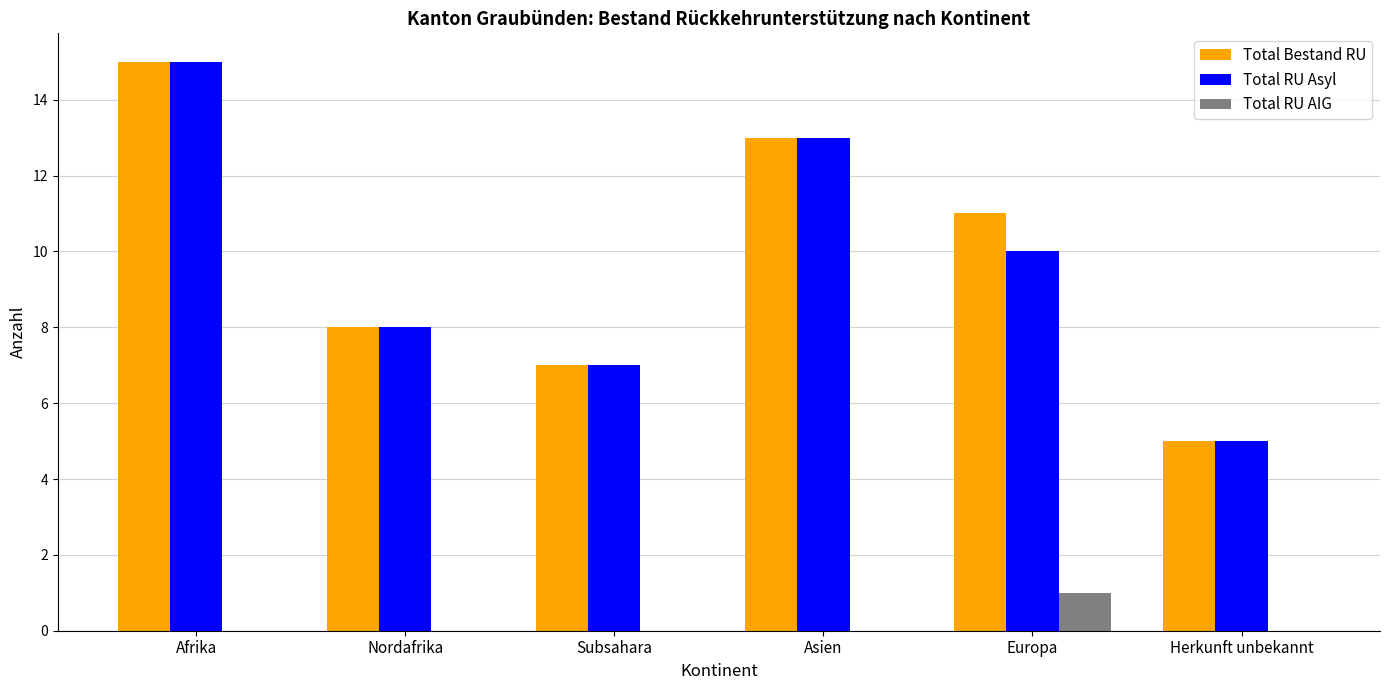

Reading left to right, what are all the values shown in this chart?

Total Bestand RU: 15	8	7	13	11	5
Total RU Asyl: 15	8	7	13	10	5
Total RU AIG: 0	0	0	0	1	0